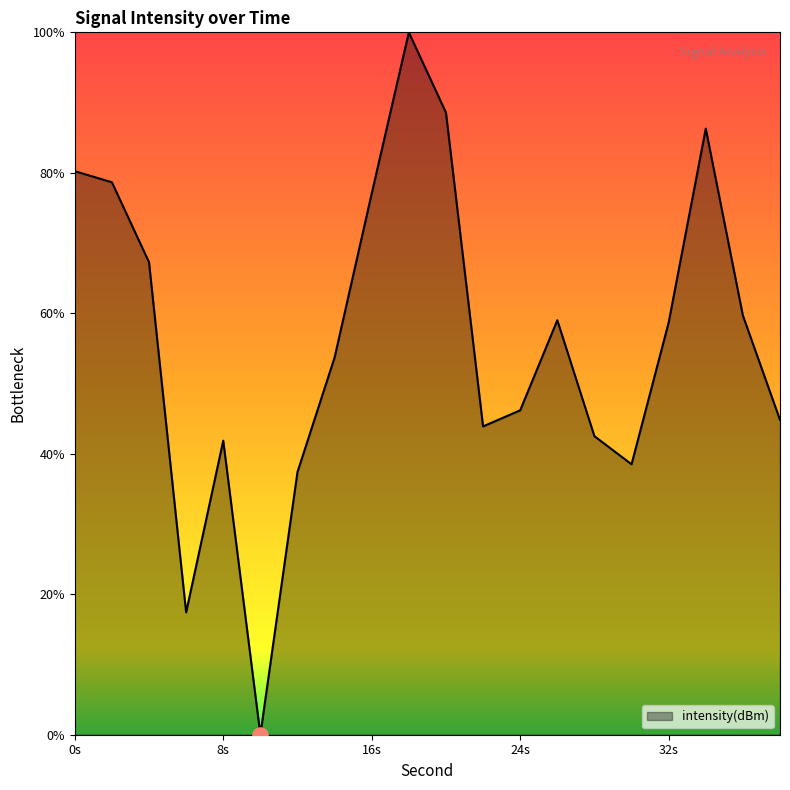

What is the maximum value shown in the chart?

100.0